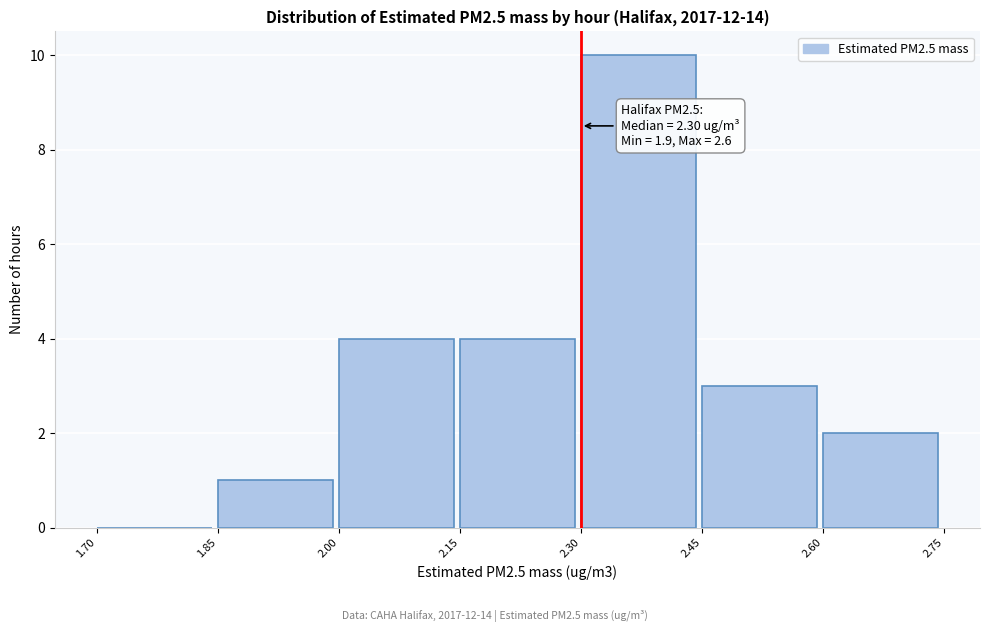

Over which range of the x-axis is the bar tallest?

2.30 to 2.45